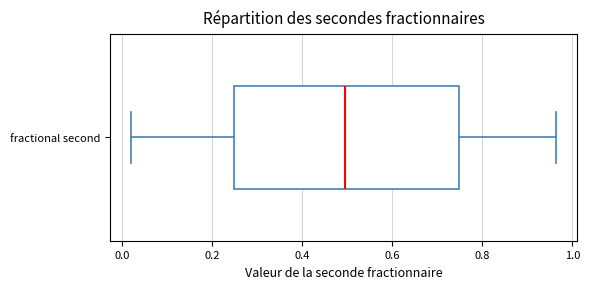

Read this box plot against the x-axis: the position of the median line, the range covered by the box, and the ends of both whiskers. The values are not printed on the chart, so give them approximately, as read against the axis.

median 0.50, box 0.24 to 0.74, whiskers 0.02 to 0.96